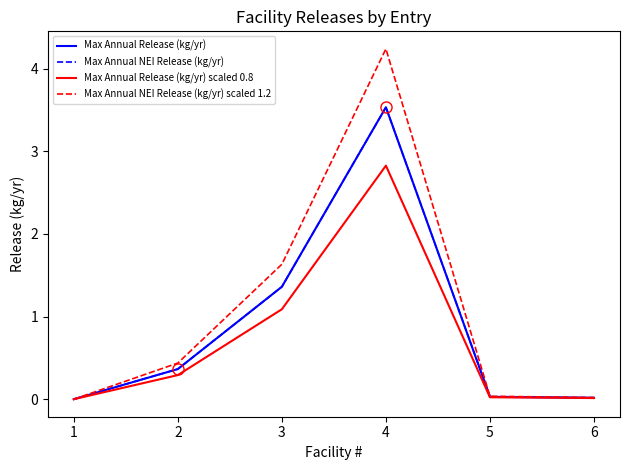

The value of Max Annual NEI Release (kg/yr) scaled 1.2 at 2 is 0.4. True or false?

True